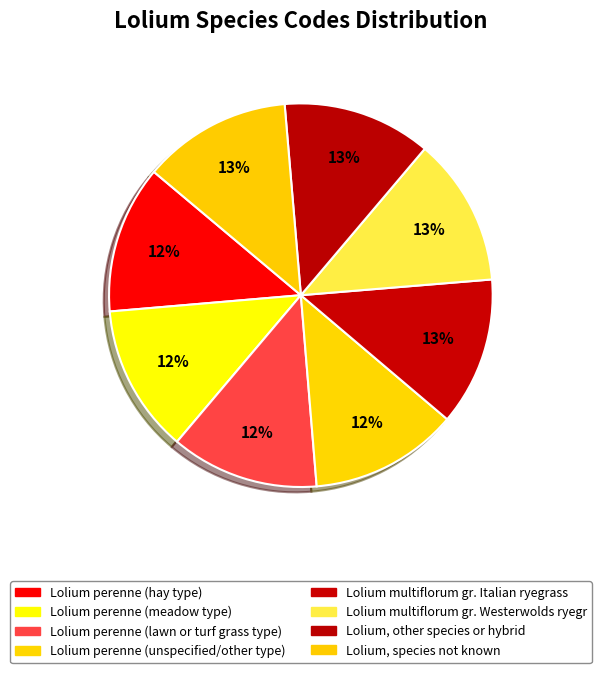

How many segments does this pie chart have?

8